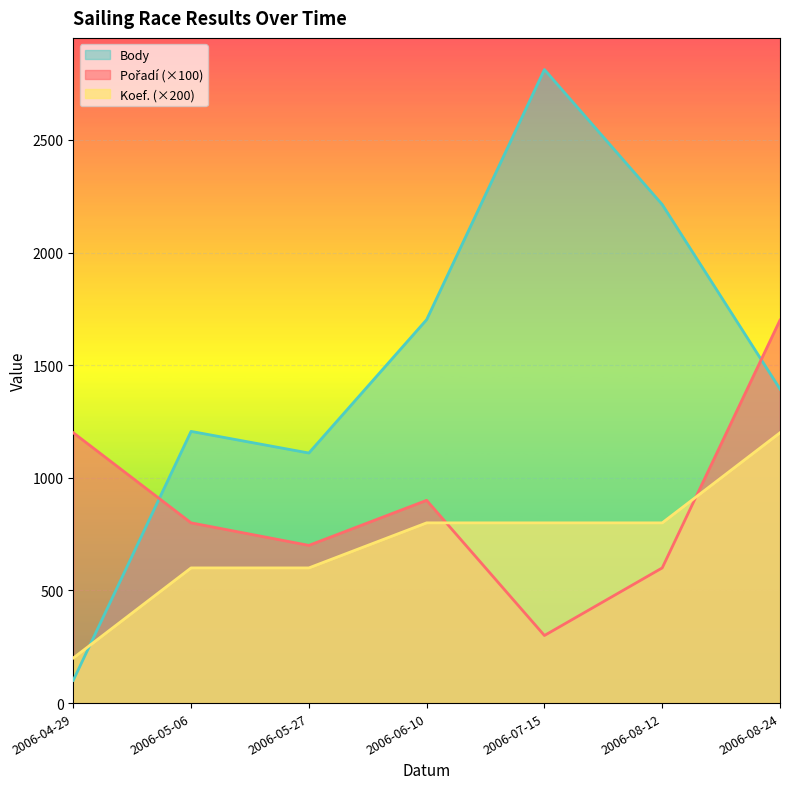

How many interior local peaks does the Pořadí series have?

1